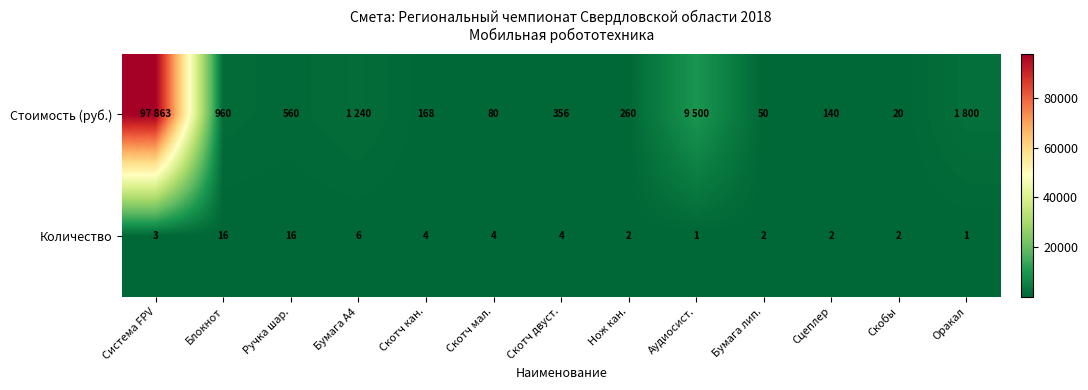

How many distinct data groups are displayed?

2